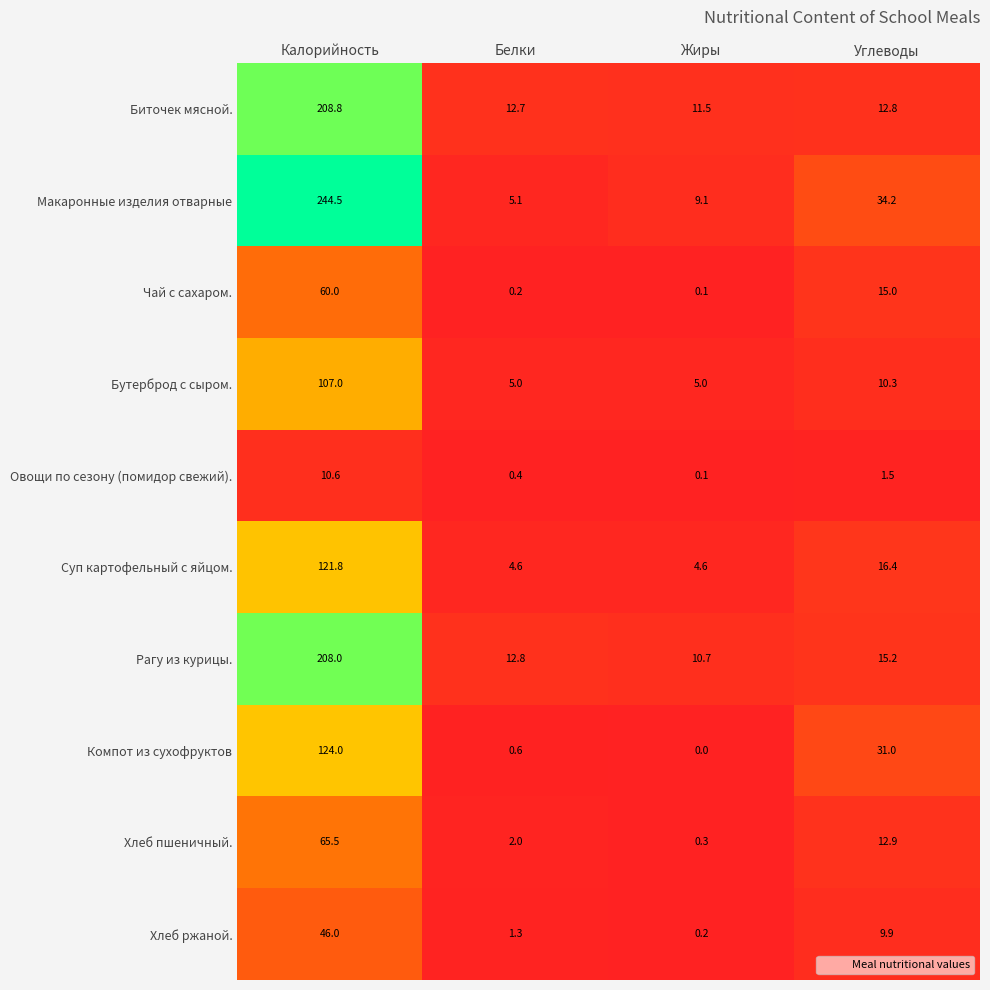

True or false: Биточек мясной. has a value of 21.9 at Углеводы.

False